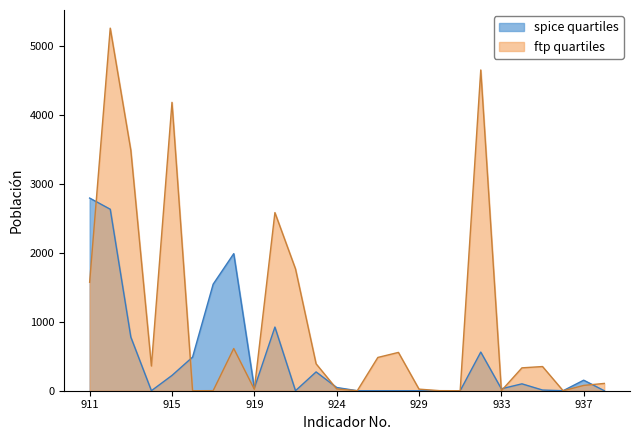

The spice quartiles series shows 153 at 937. True or false?

True